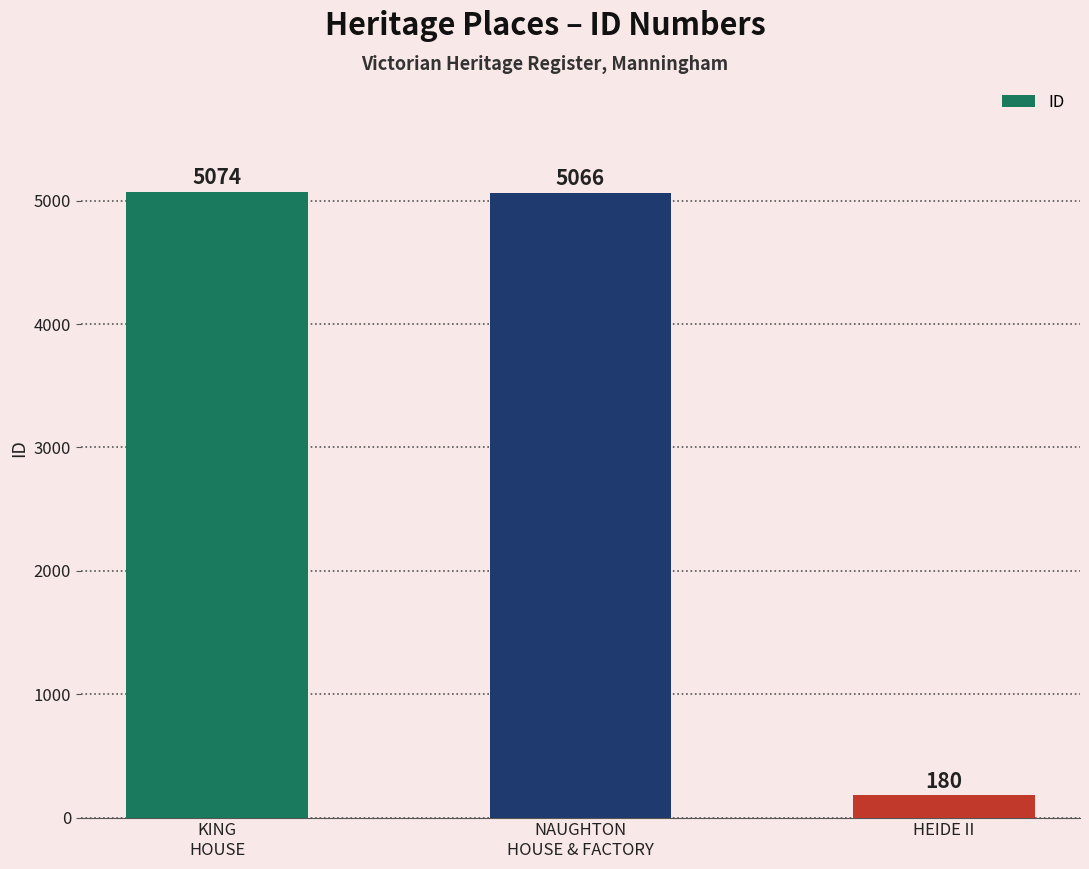

Between HEIDE II and KING
HOUSE, which is larger?

KING
HOUSE